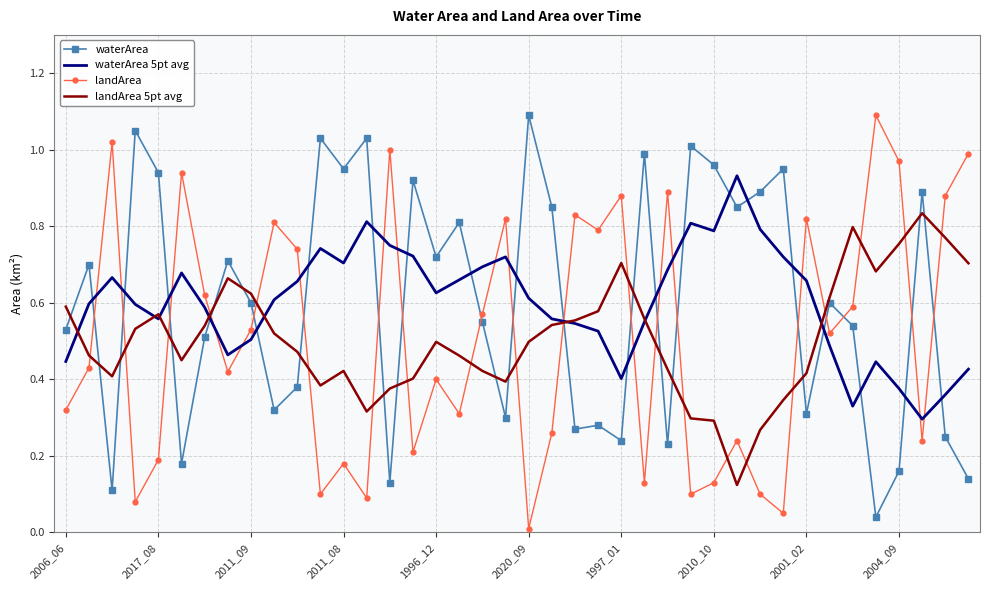

After their last crossing, which series has the higher values: landArea or waterArea 5pt avg?

landArea